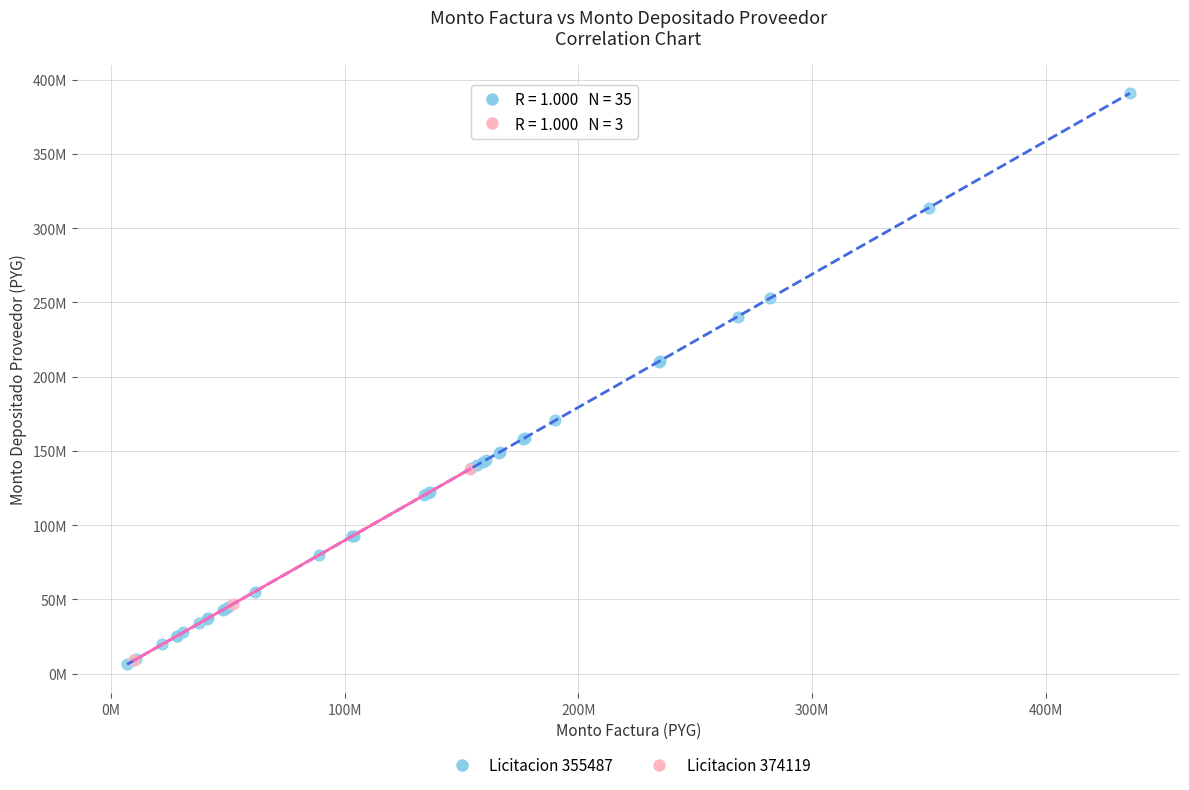

What are all the series names shown in the legend?

Licitacion 355487, Licitacion 374119